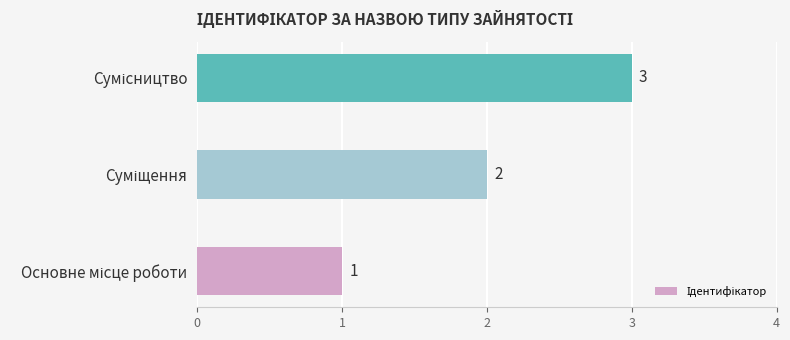

Count the values in the range 1 to 3.

3